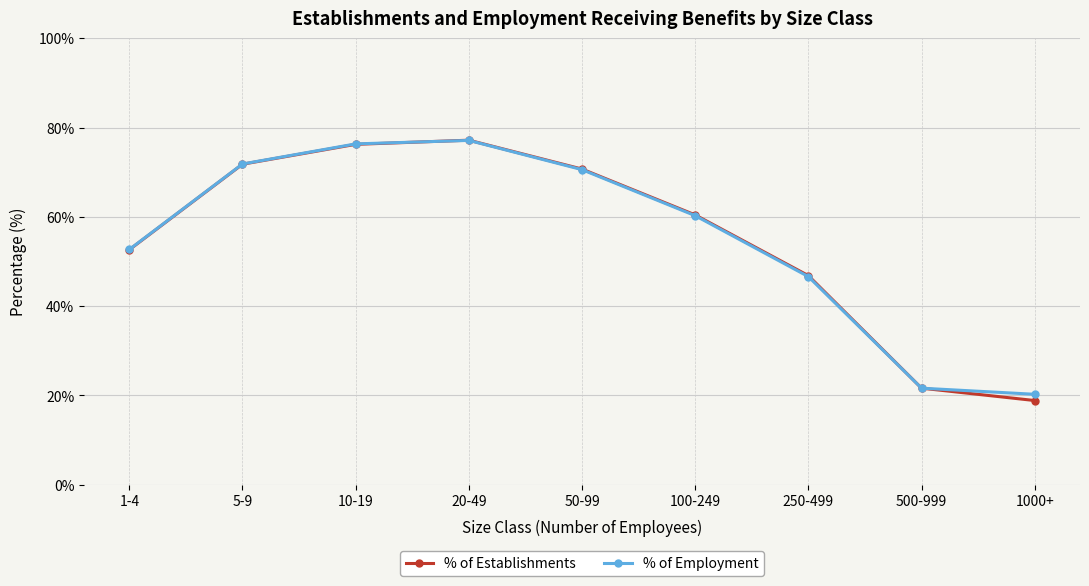

True or false: % of Employment has more than 0 points higher than both neighbors.

True